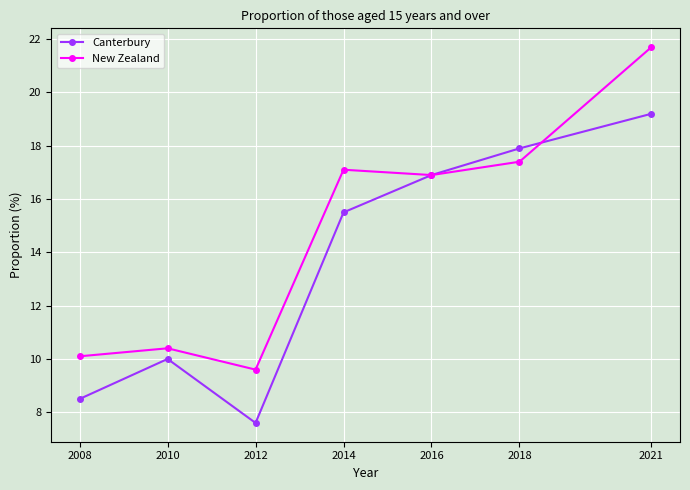

Which series has the largest total across all categories?

New Zealand